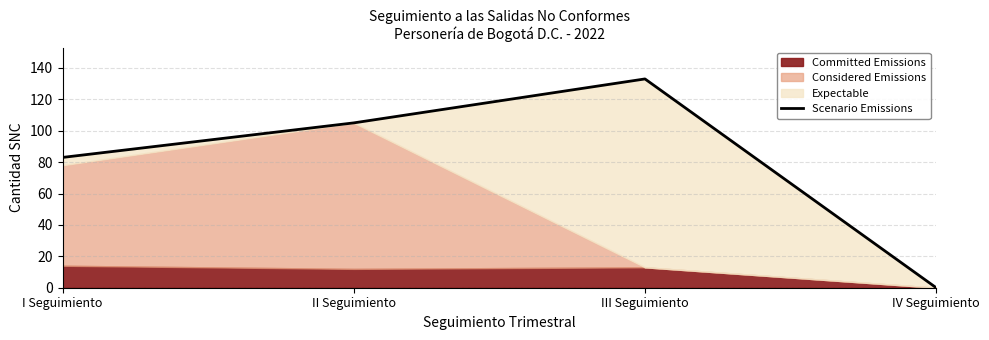

Reading left to right, extract all data points from this chart.

I Seguimiento=83	II Seguimiento=105	III Seguimiento=133	IV Seguimiento=0